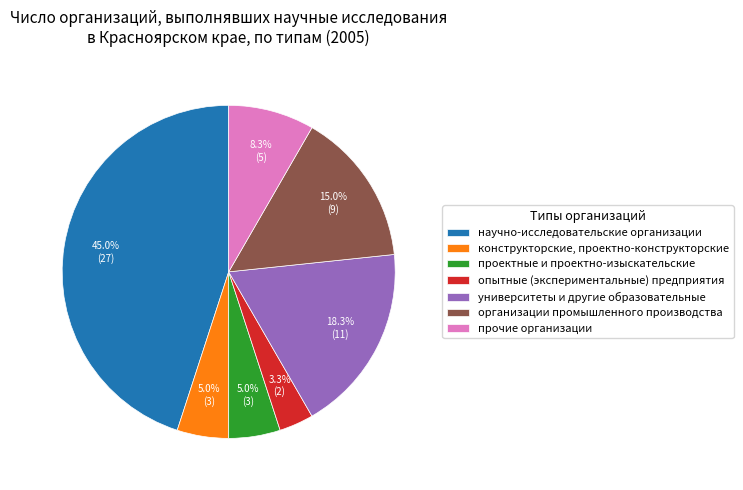

Which slice is the largest?

научно-исследовательские организации